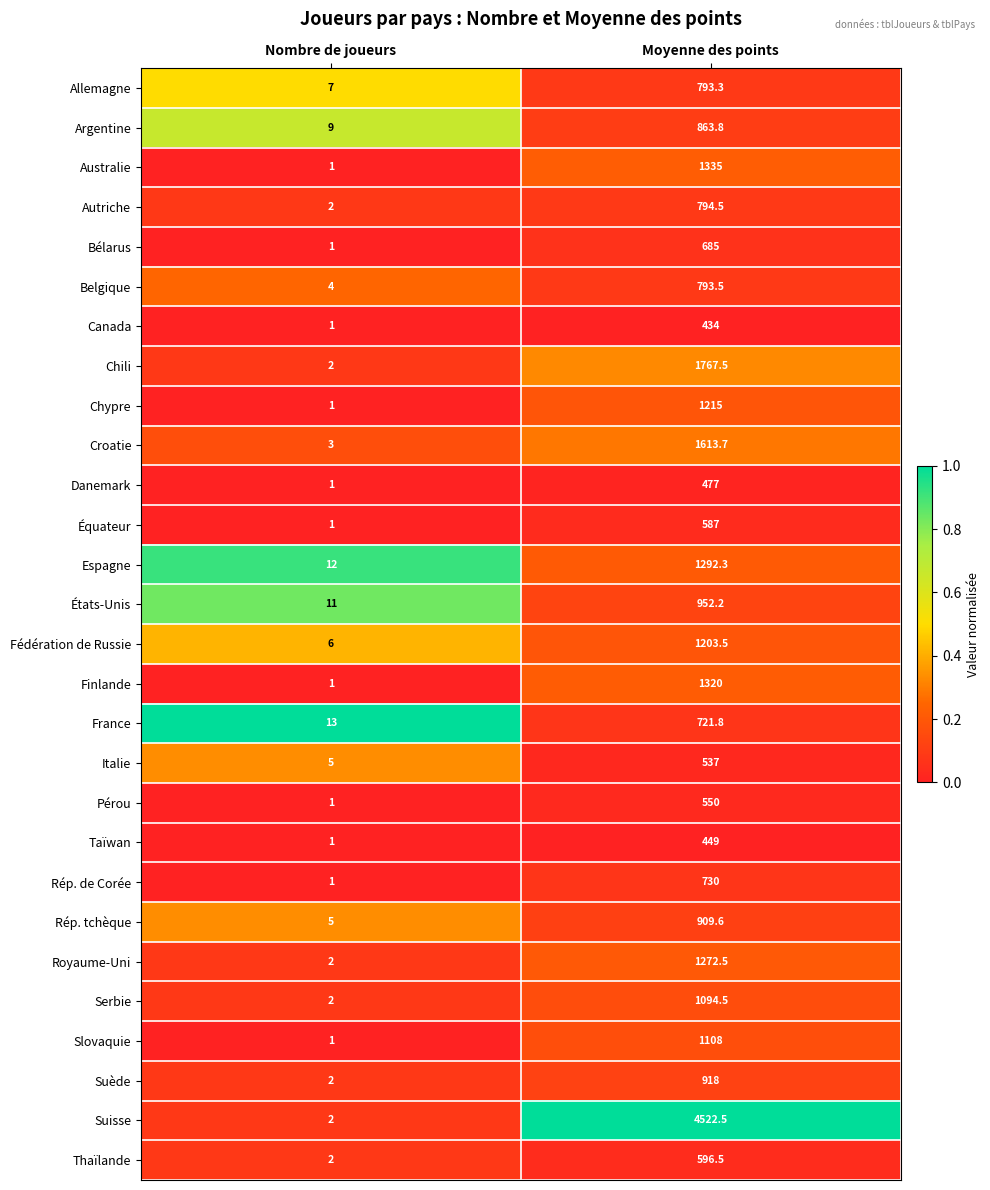

List the labels in order of Croatie value, smallest first.

Nombre de joueurs, Moyenne des points